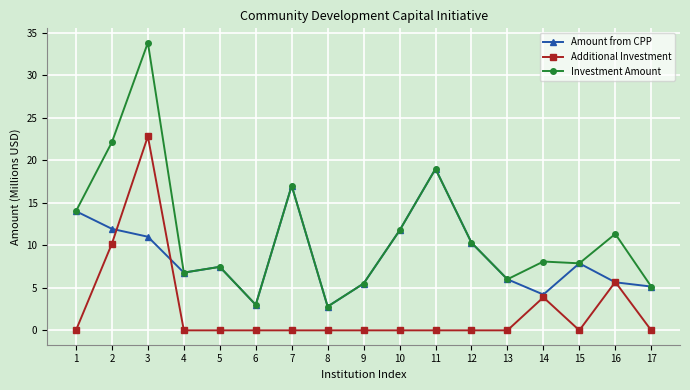

Which series has the largest total across all categories?

Investment Amount